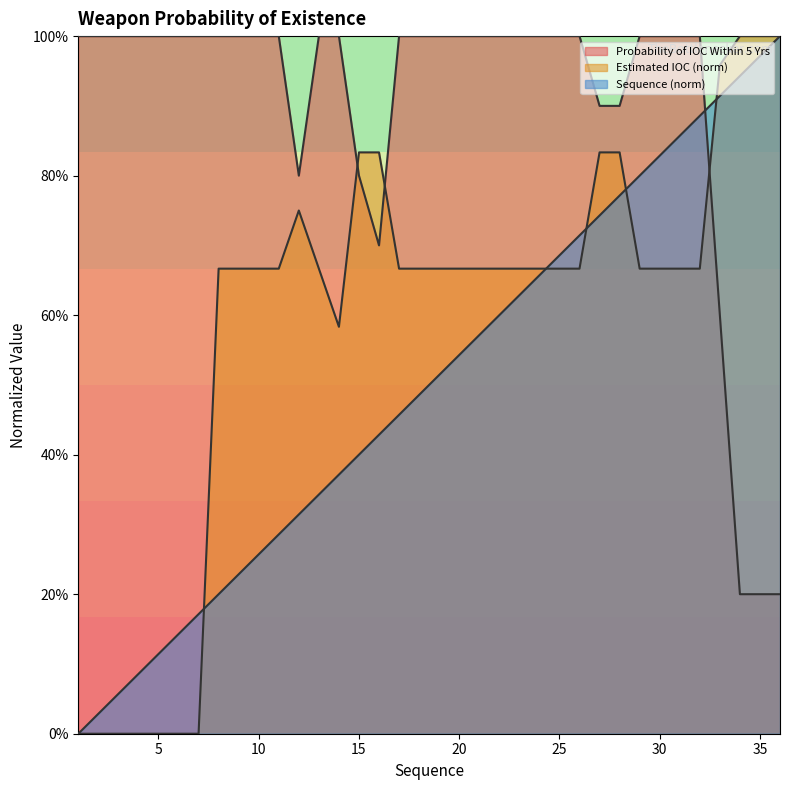

Reading right to left, list all the values displayed in this chart.

Probability of IOC Within 5 Yrs: 0.2	0.2	0.2	0.6	1.0	1.0	1.0	1.0	0.9	0.9	1.0	1.0	1.0	1.0	1.0	1.0	1.0	1.0	1.0	1.0	0.7	0.8	1.0	1.0	0.8	1.0	1.0	1.0	1.0	1.0	1.0	1.0	1.0	1.0	1.0	1.0
Estimated IOC (norm): 1.0	1.0	1.0	1.0	0.7	0.7	0.7	0.7	0.8	0.8	0.7	0.7	0.7	0.7	0.7	0.7	0.7	0.7	0.7	0.7	0.8	0.8	0.6	0.7	0.8	0.7	0.7	0.7	0.7	0.0	0.0	0.0	0.0	0.0	0.0	0.0
Sequence: 1.0	1.0	0.9	0.9	0.9	0.9	0.8	0.8	0.8	0.7	0.7	0.7	0.7	0.6	0.6	0.6	0.5	0.5	0.5	0.5	0.4	0.4	0.4	0.3	0.3	0.3	0.3	0.2	0.2	0.2	0.1	0.1	0.1	0.1	0.0	0.0